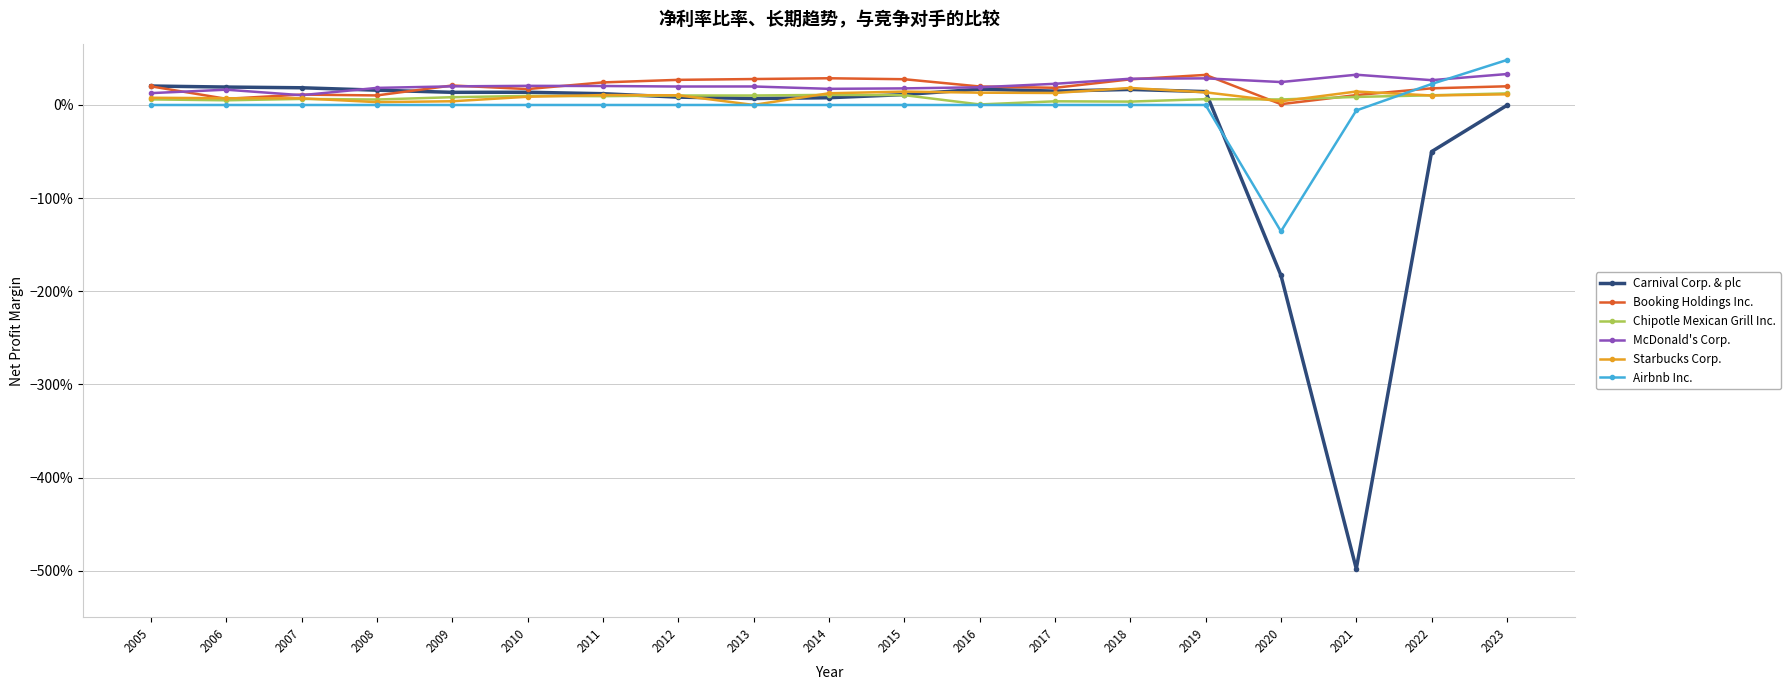

Which series has the largest total across all categories?

McDonald's Corp.